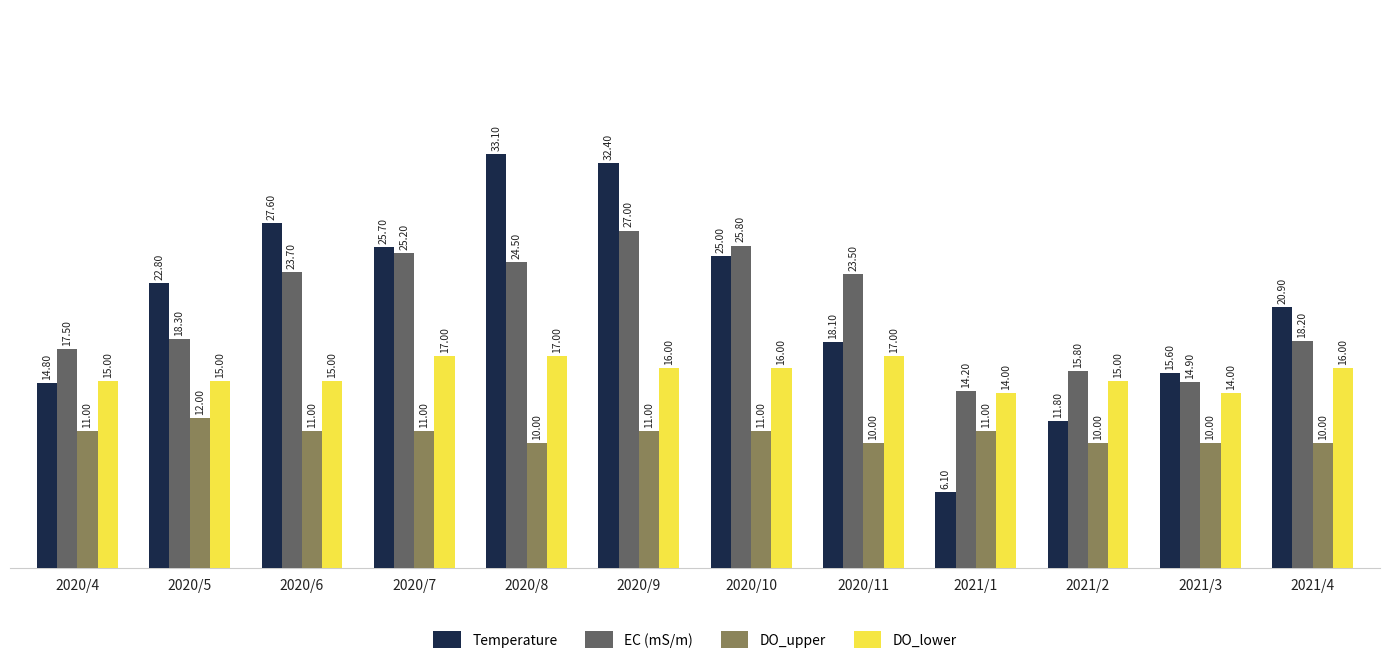

What is the maximum value for DO_upper?

12.0